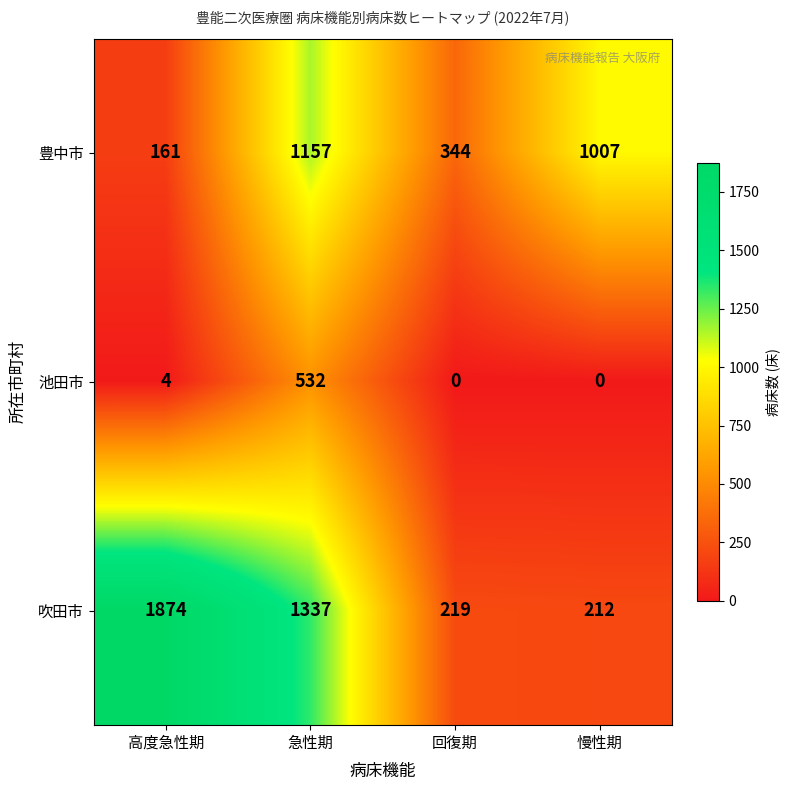

What is the greatest value displayed?

1874